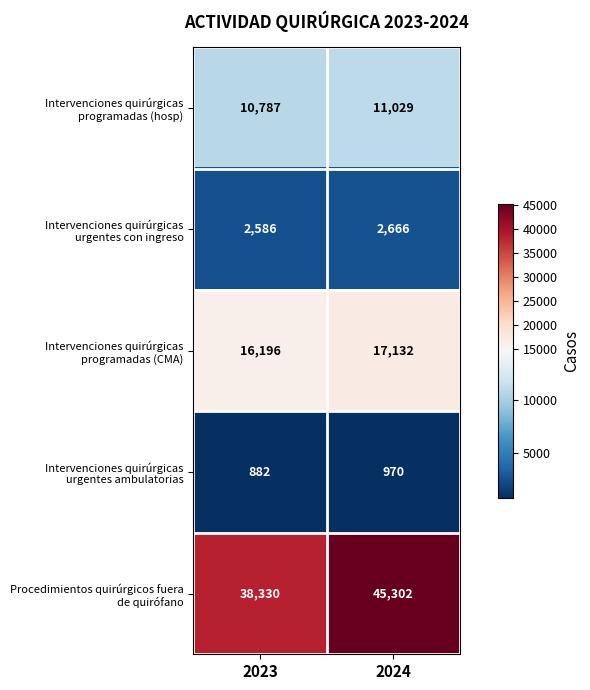

What is the spread (max minus min) of values at 2023?

37448